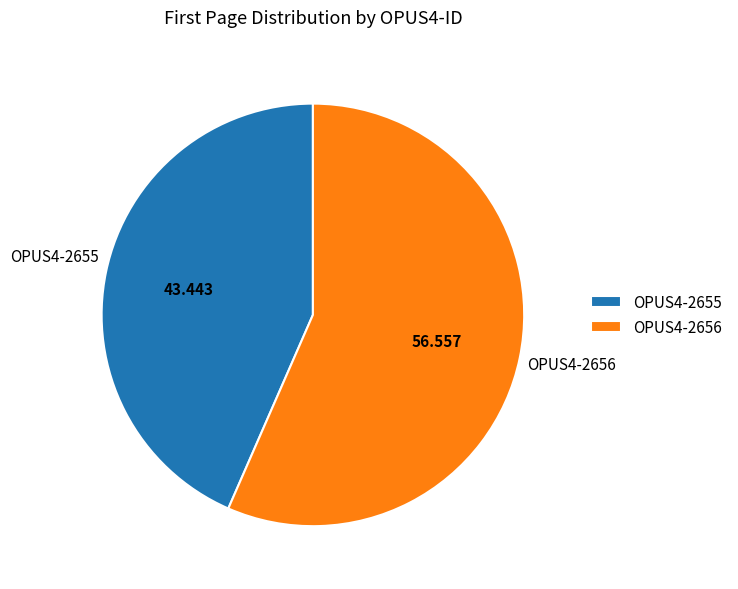

Is the sum of OPUS4-2656 and OPUS4-2655 greater than half?

Yes